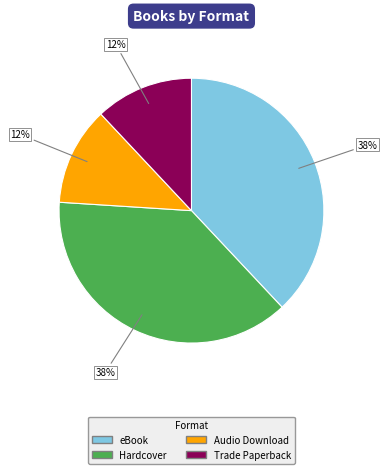

Is there any slice that represents more than half of the pie?

No